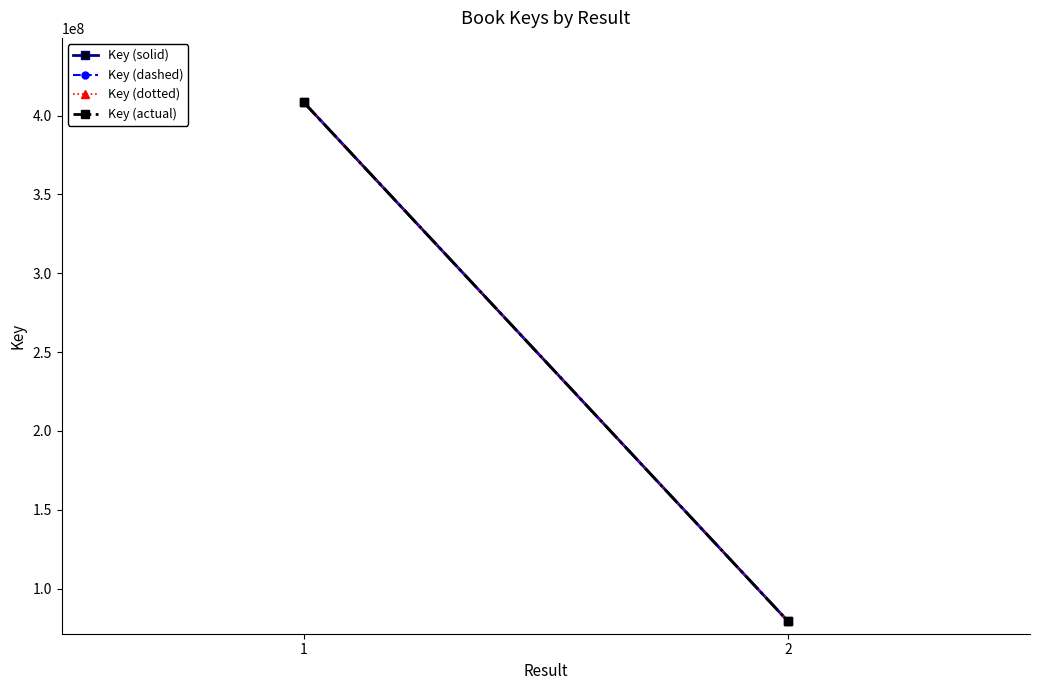

What is the value of the Key (actual) point at the 2nd from the left?

79390557